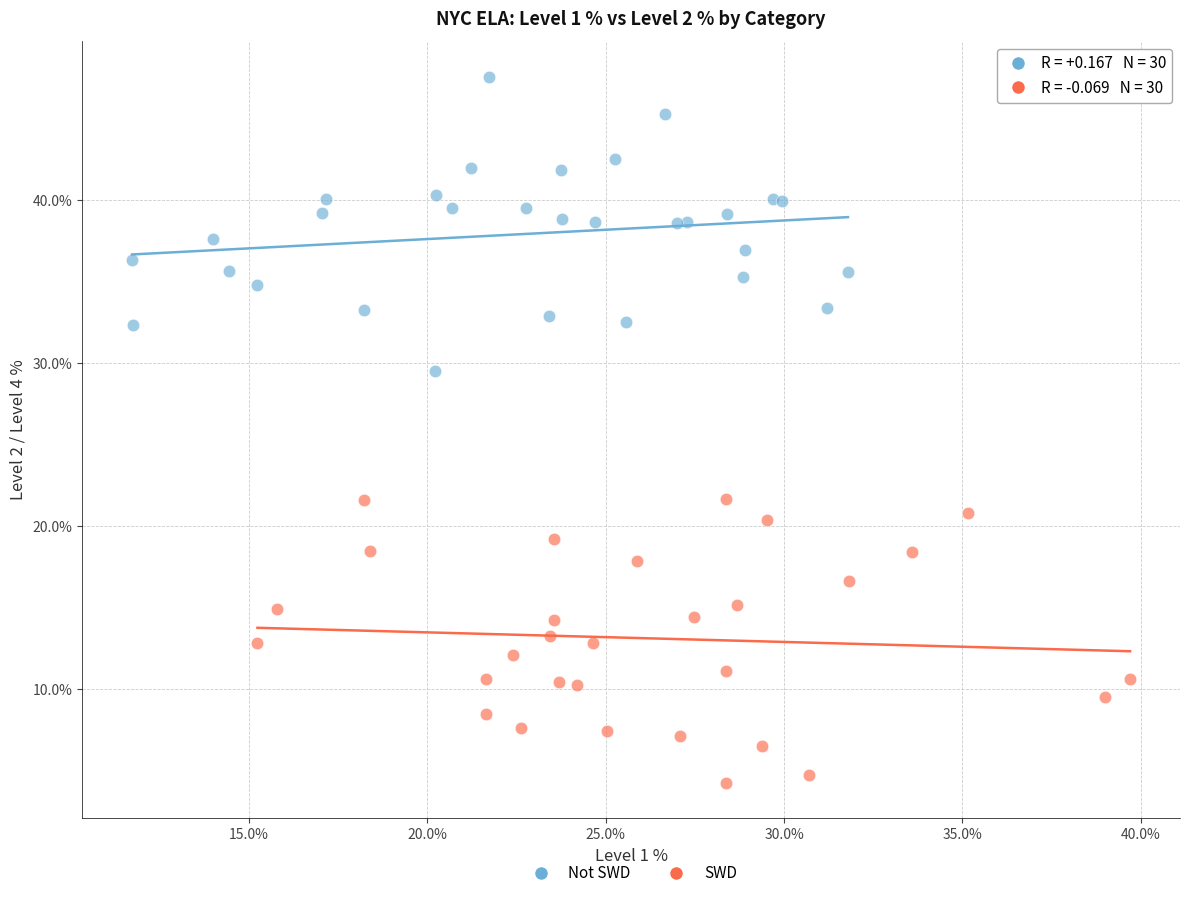

Which series has the largest Y range (max minus min)?

Not SWD